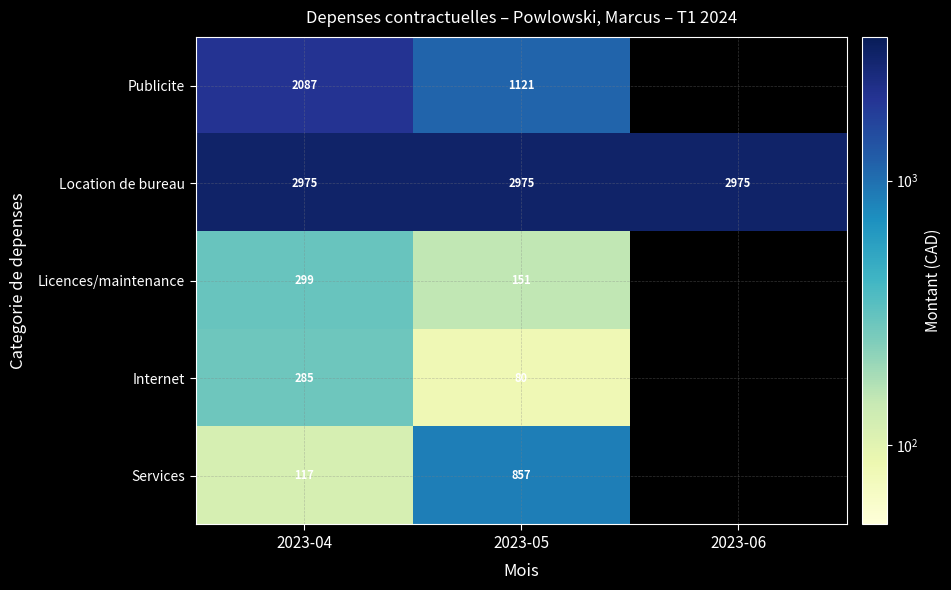

The Location de bureau series shows 1704.5 at 2023-06. True or false?

False